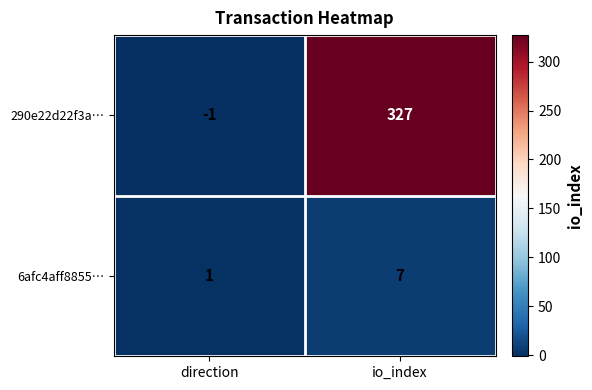

What is the maximum value shown in the chart?

327